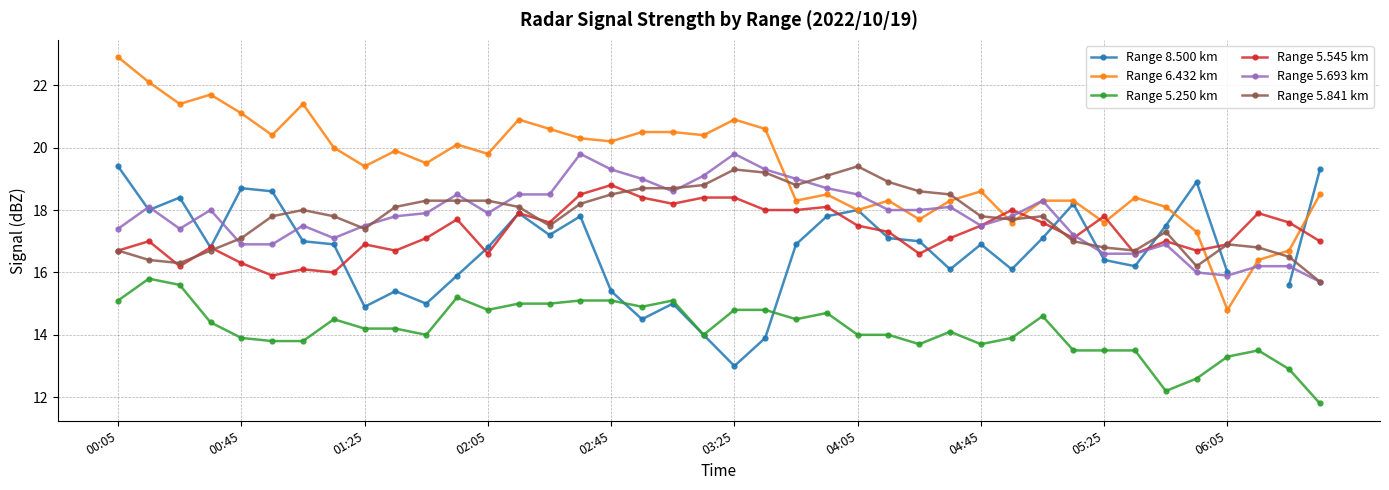

The value of Range 5.841 km at 02:45 is 18.5. True or false?

True